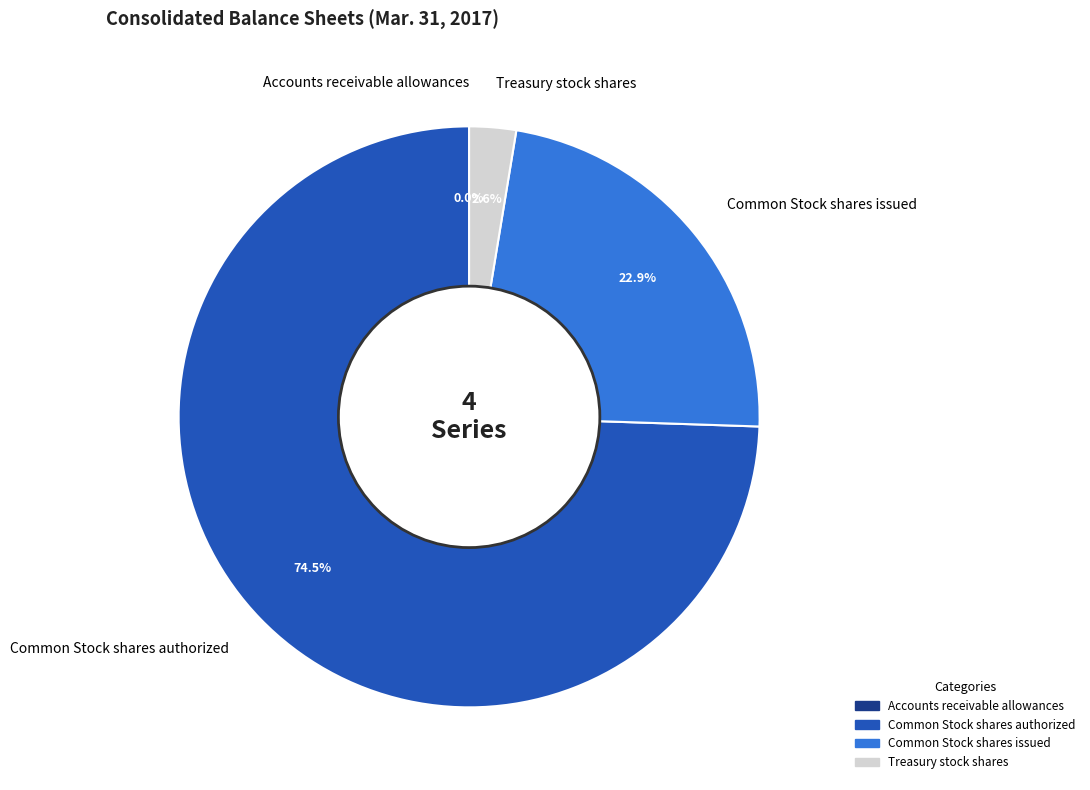

Which has a higher value, Common Stock shares issued or Treasury stock shares?

Common Stock shares issued